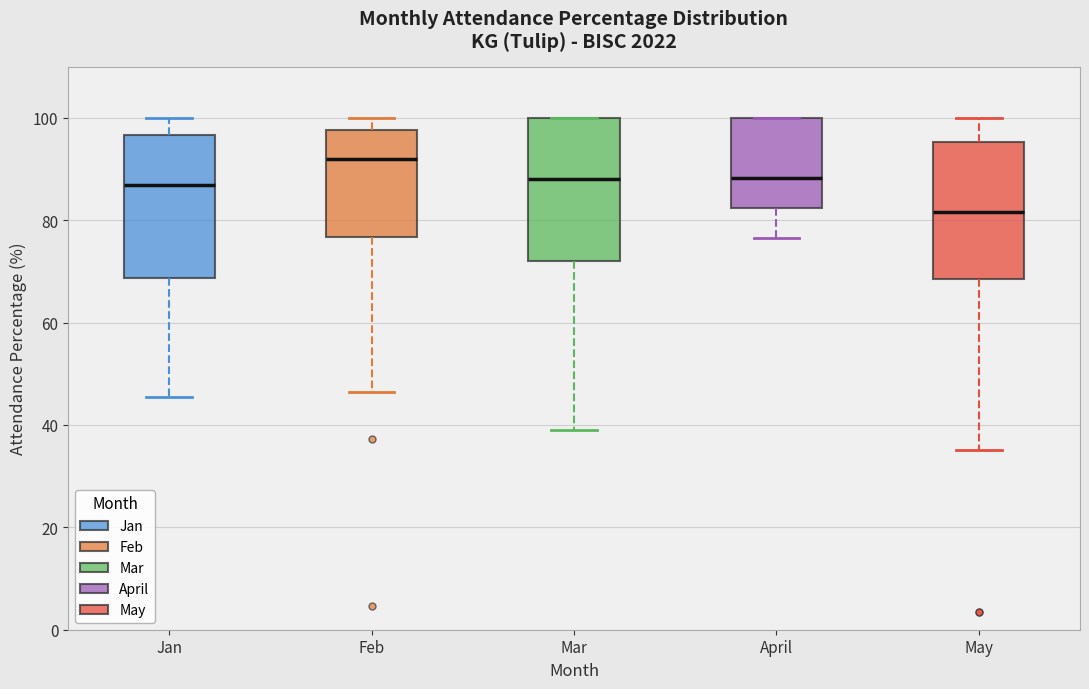

Which box's median line is the lowest?

May